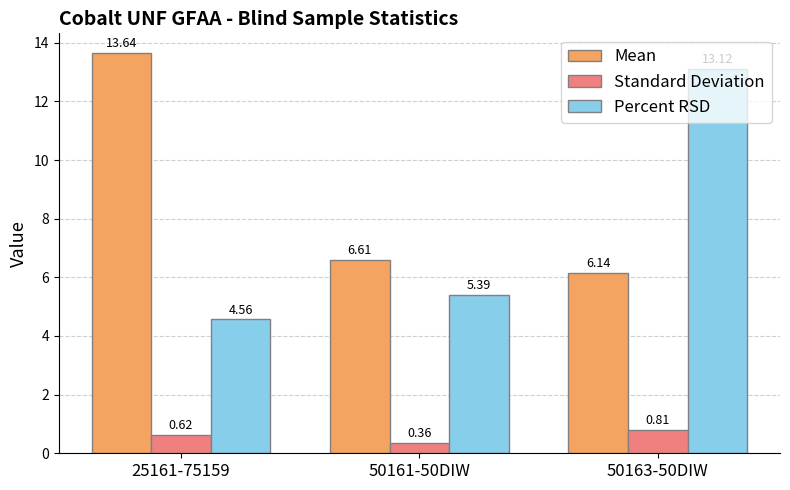

What is the value of the Mean bar at the 1st from the left?

13.6